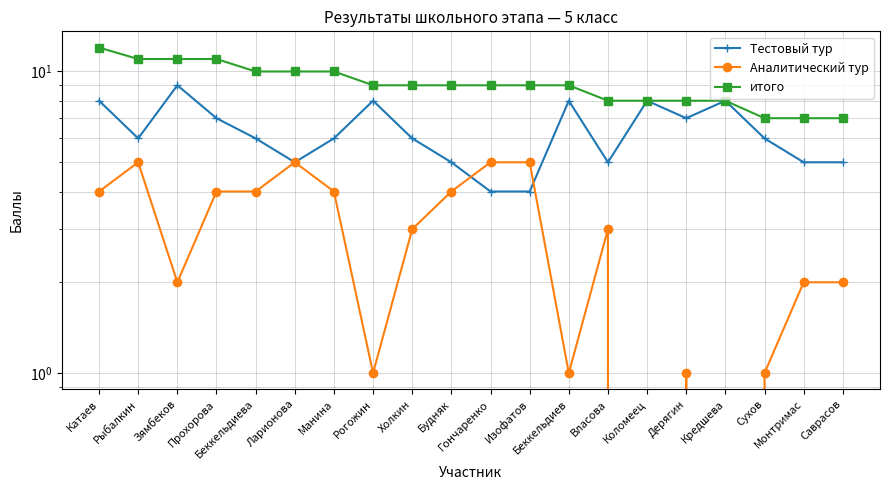

True or false: итого and Аналитический тур cross at least once.

False